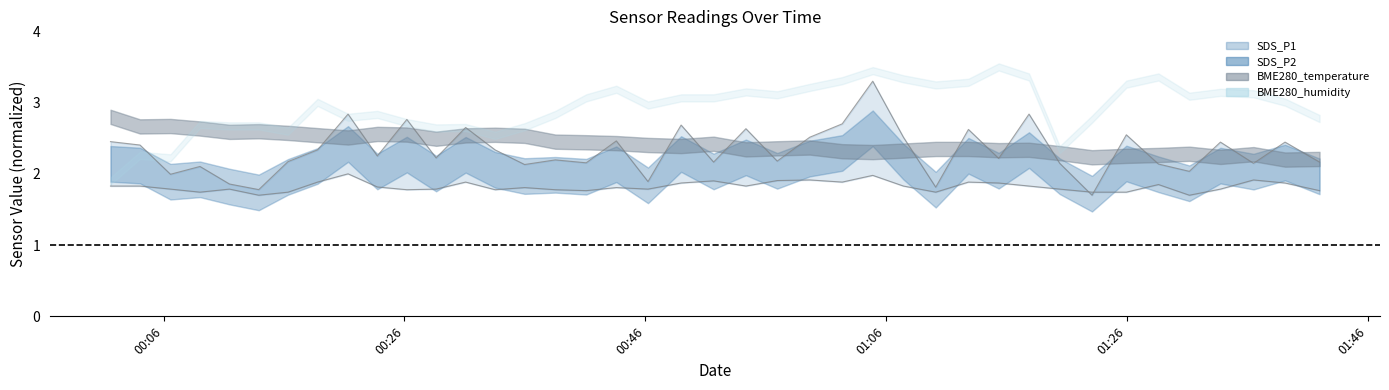

How many data points in SDS_P1 are less than 2?

6